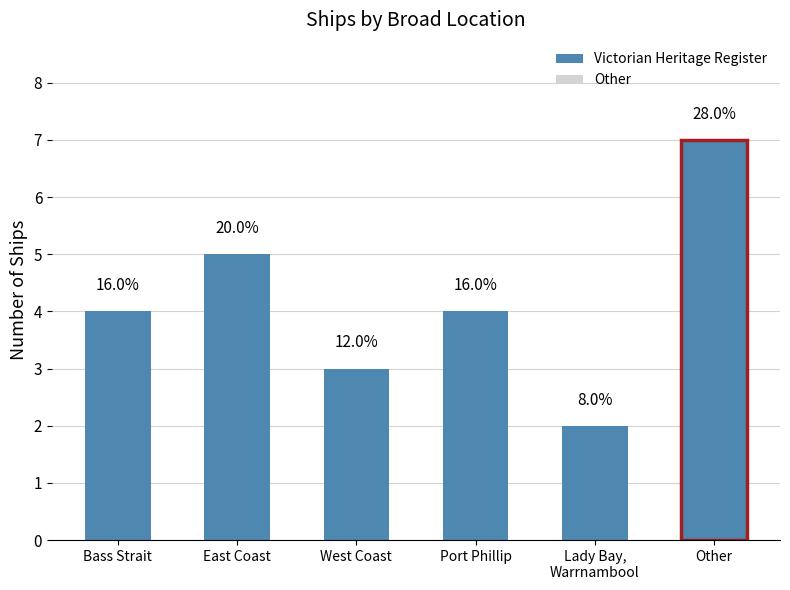

What is the greatest value displayed?

7